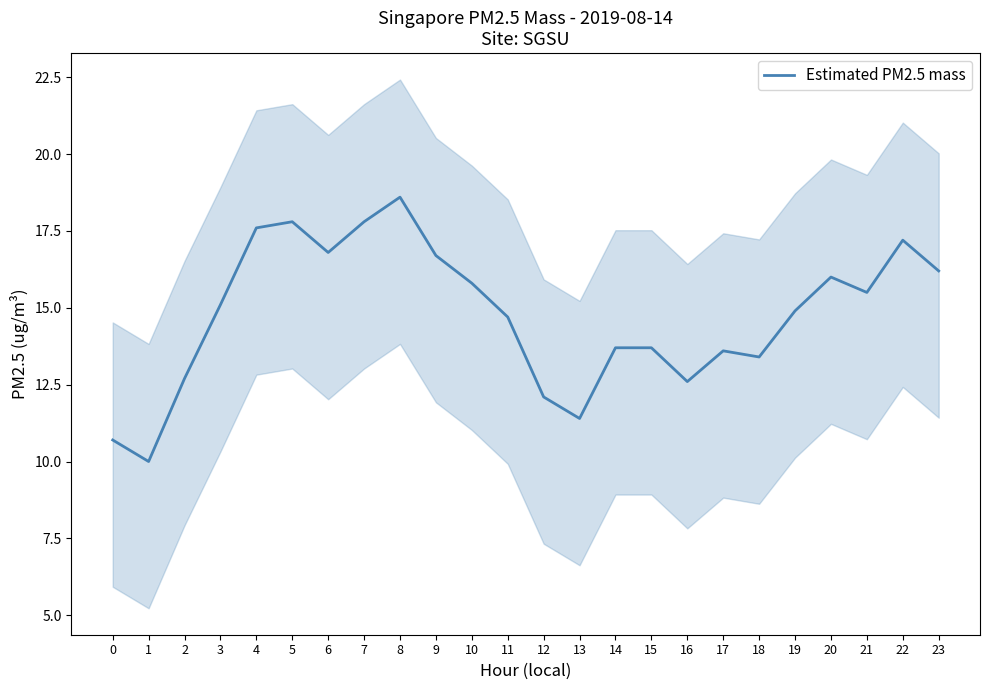

Between 15 and 16, which is larger?

15